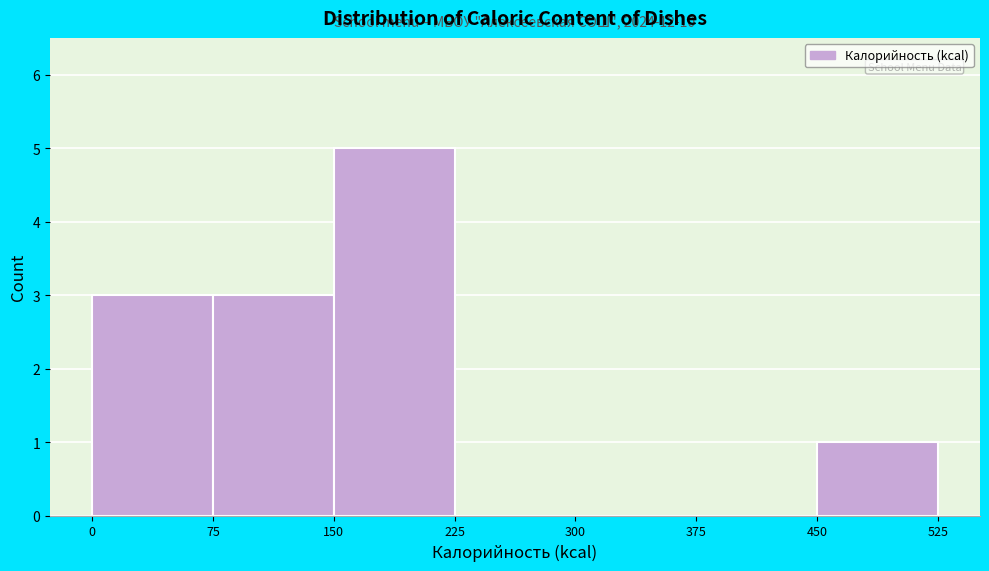

Over which range of the x-axis is the bar tallest?

150 to 225